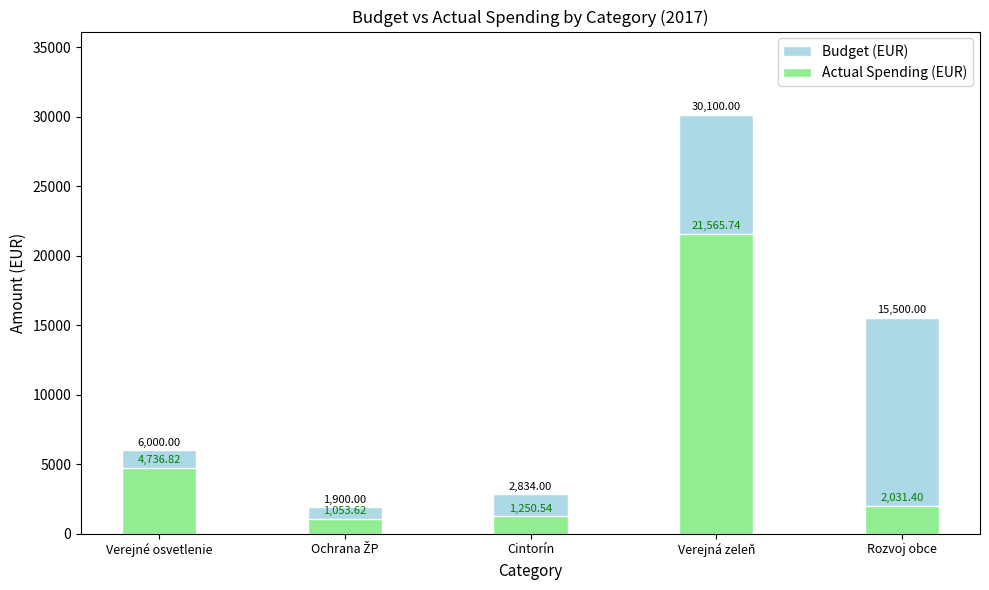

Reading left to right, list all the values displayed in this chart.

Budget (EUR): Verejné osvetlenie=6000.0	Ochrana ŽP=1900.0	Cintorín=2834.0	Verejná zeleň=30100.0	Rozvoj obce=15500.0
Actual Spending (EUR): Verejné osvetlenie=4736.8	Ochrana ŽP=1053.6	Cintorín=1250.5	Verejná zeleň=21565.7	Rozvoj obce=2031.4